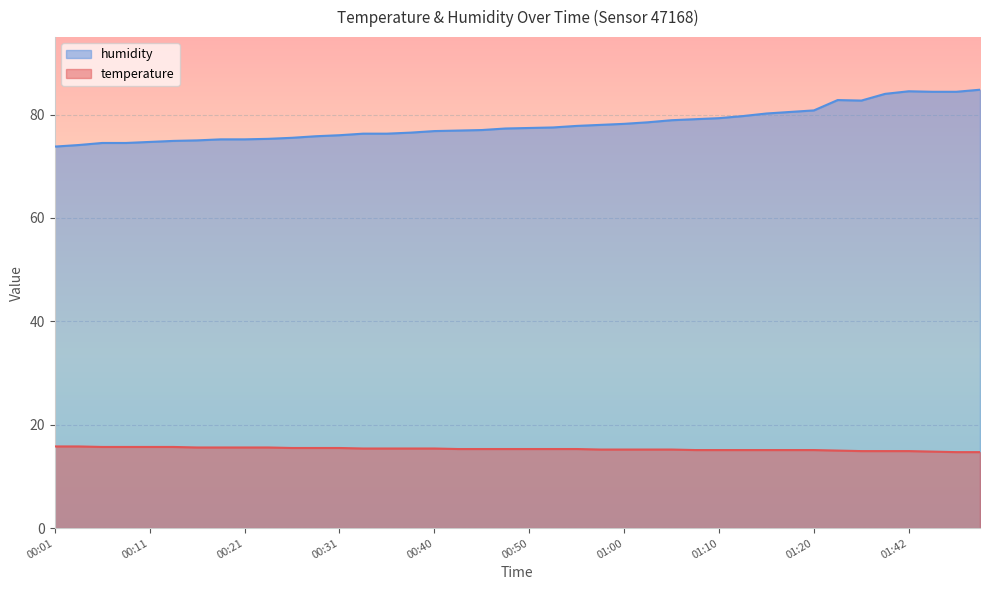

The value of temperature at 01:12 is 21.1. True or false?

False